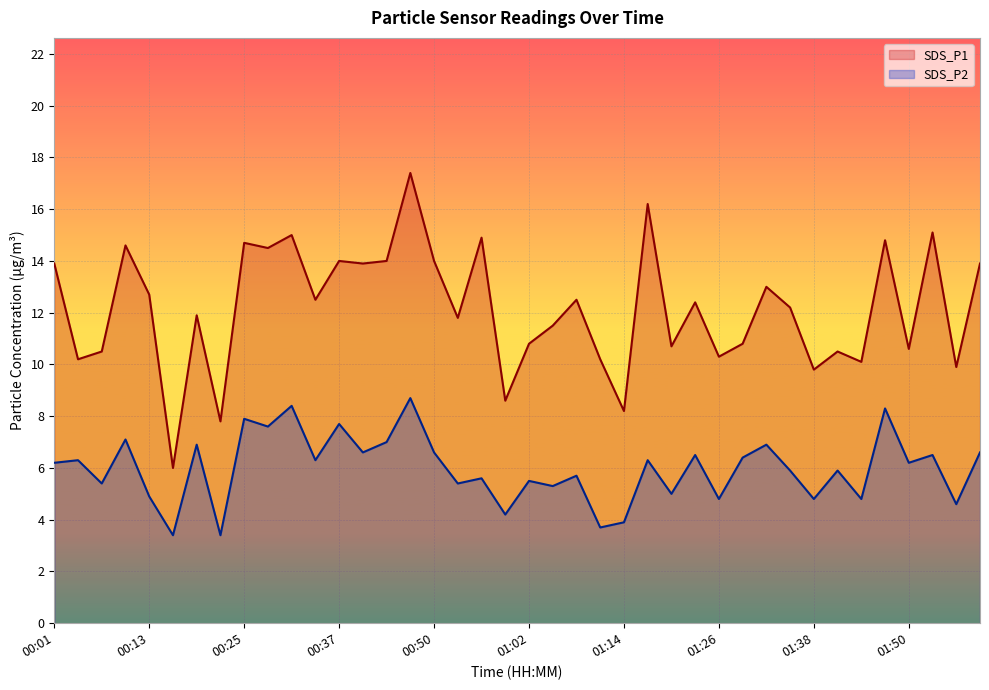

Does the chart display data point markers on the line(s)?

No